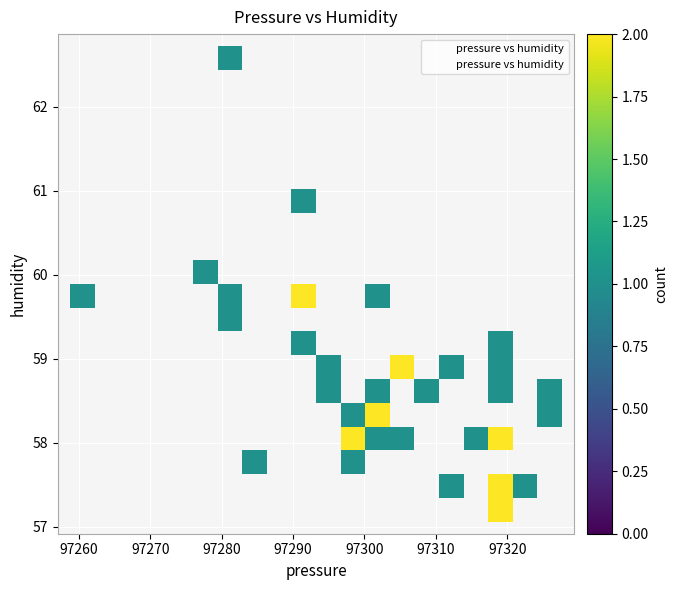

What is the range of Y values (max minus min)?

5.7